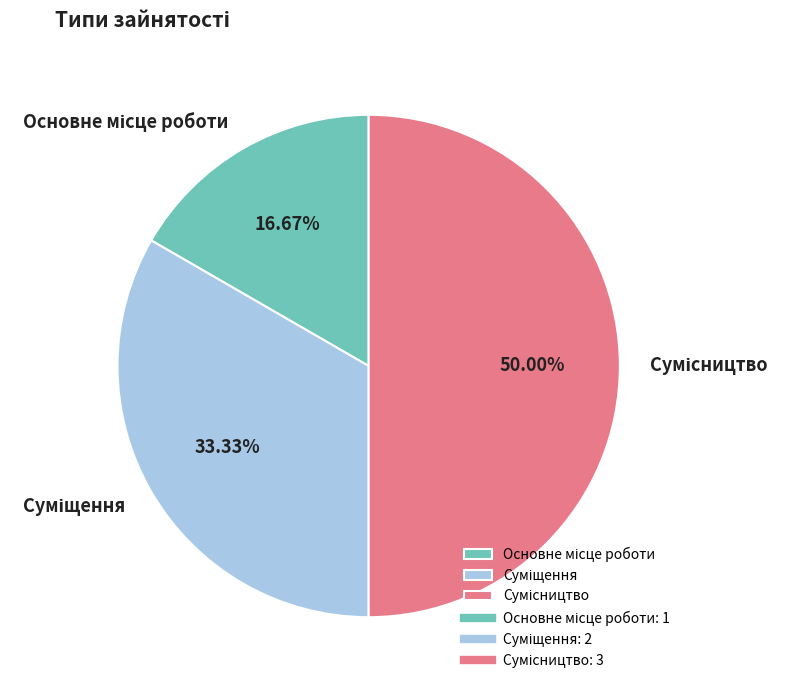

To the nearest percent, what is the average slice percentage?

33%